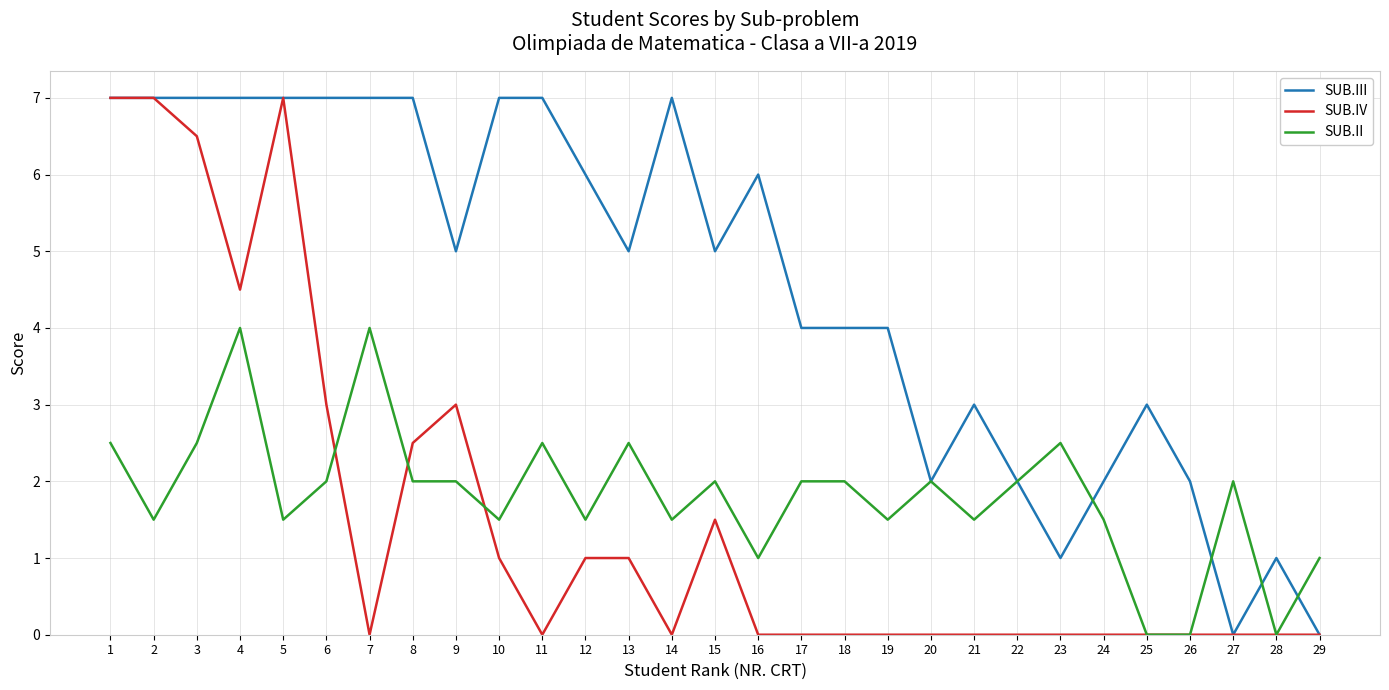

What is the maximum value shown in the chart?

7.0